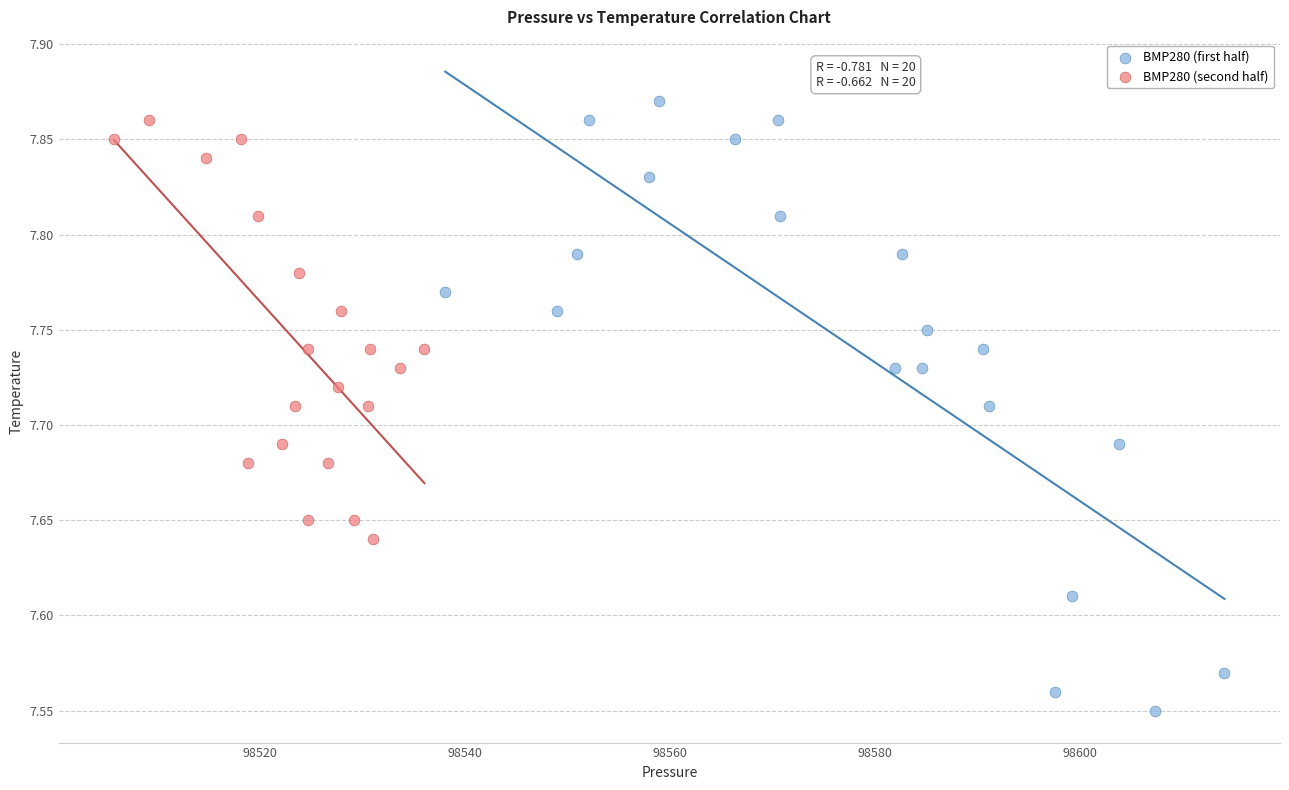

Which series has the widest spread of Y values?

BMP280 (first half)